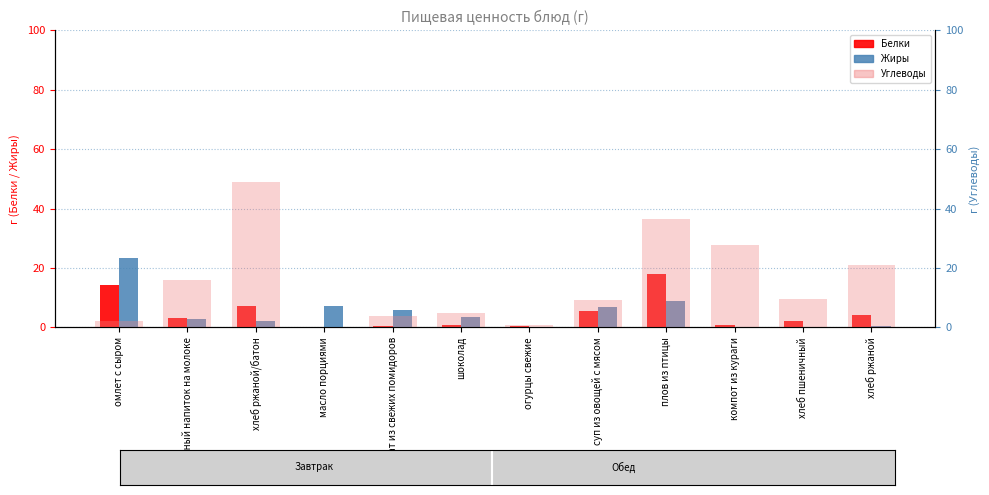

At which category is the sum across all series the highest?

плов из птицы